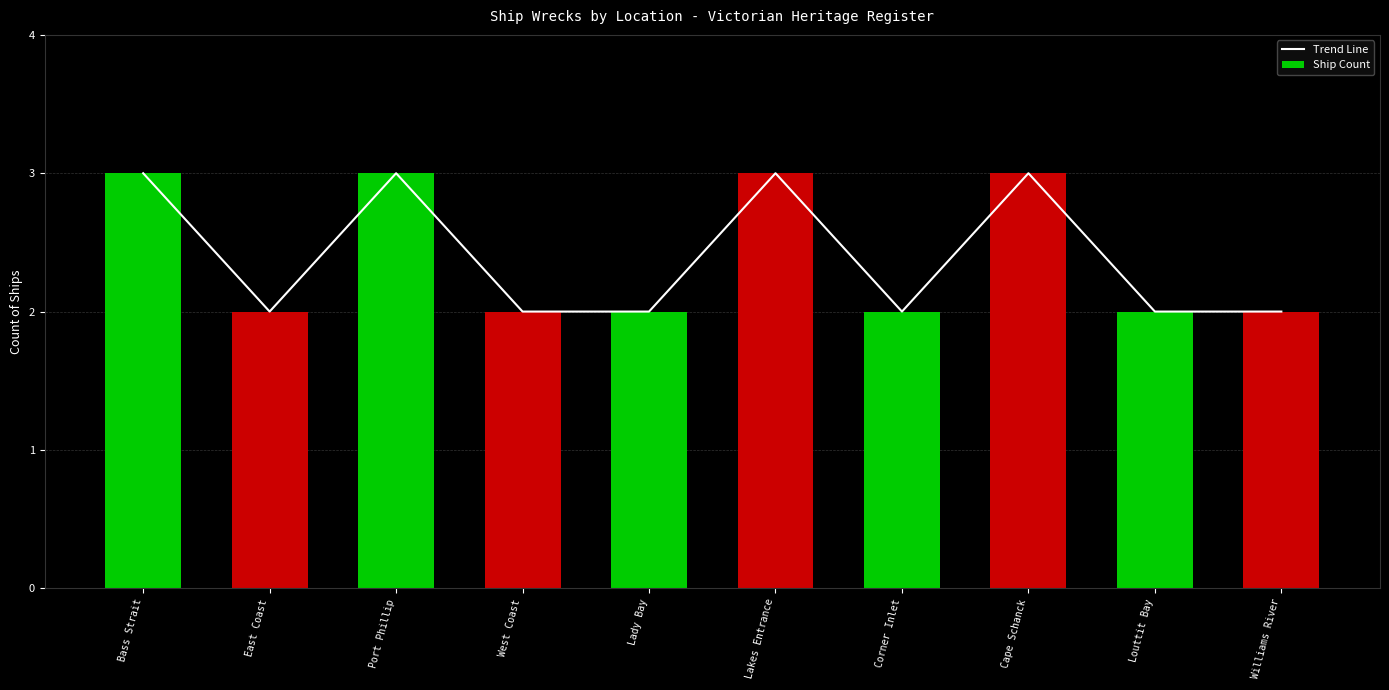

What are all the series names shown in the legend?

Trend Line, Ship Count